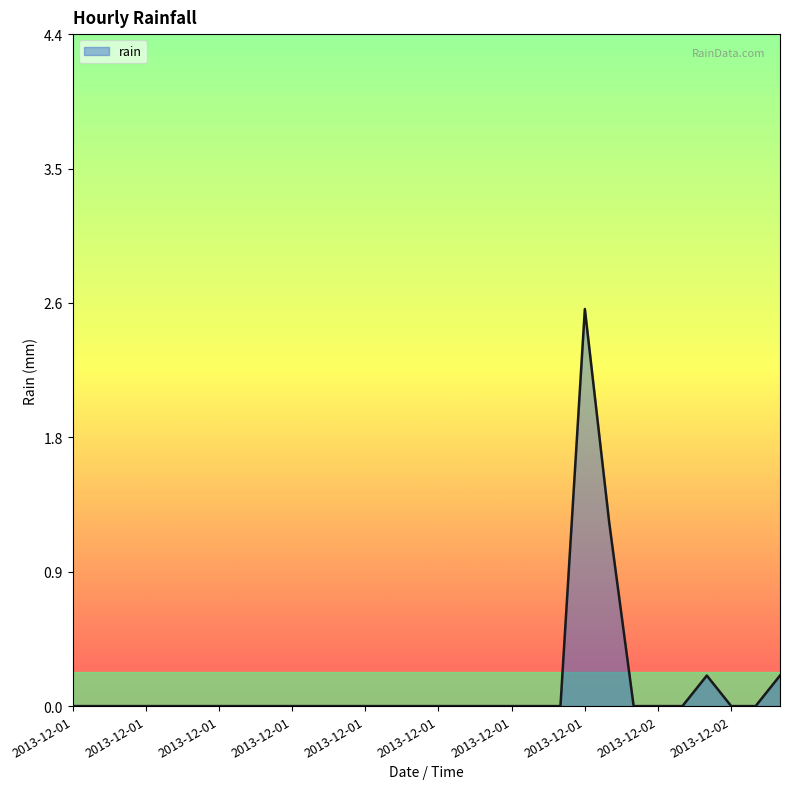

What is the maximum value shown in the chart?

2.6